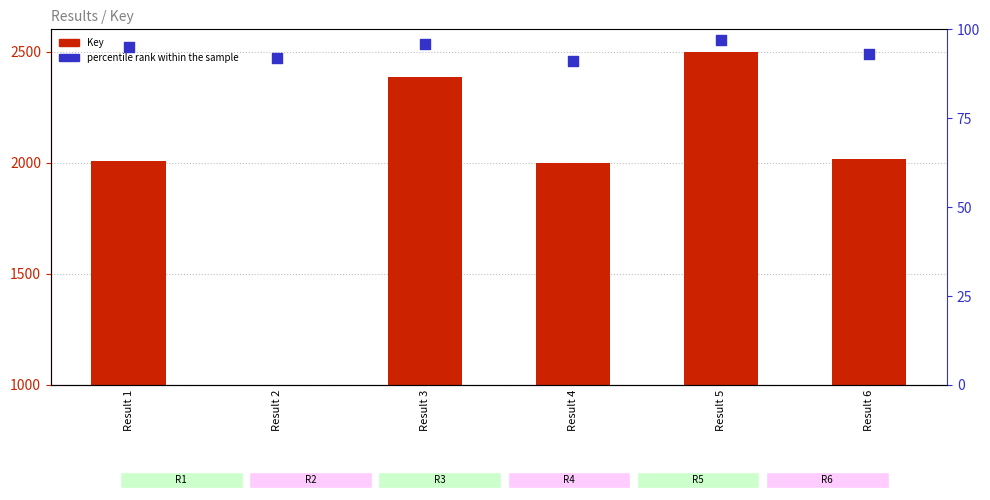

What is the total value across all series at Result 2?

1092.0